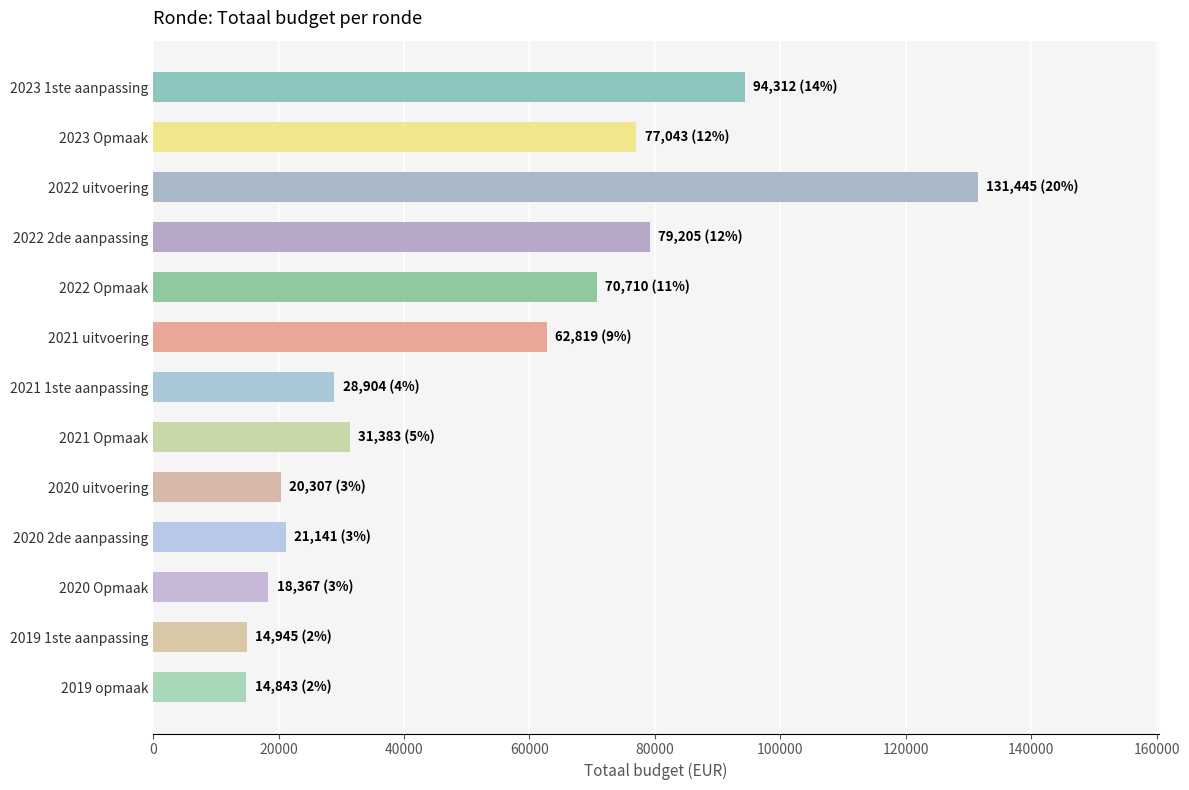

Are the bars horizontal?

Yes